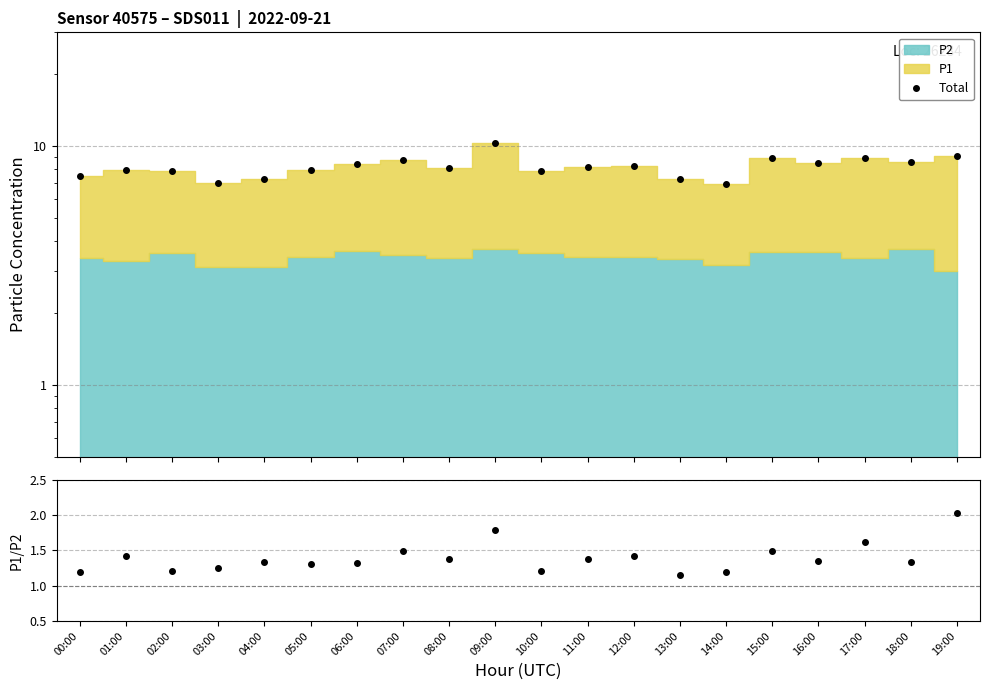

What value does the Total series have at 16:00?

8.5